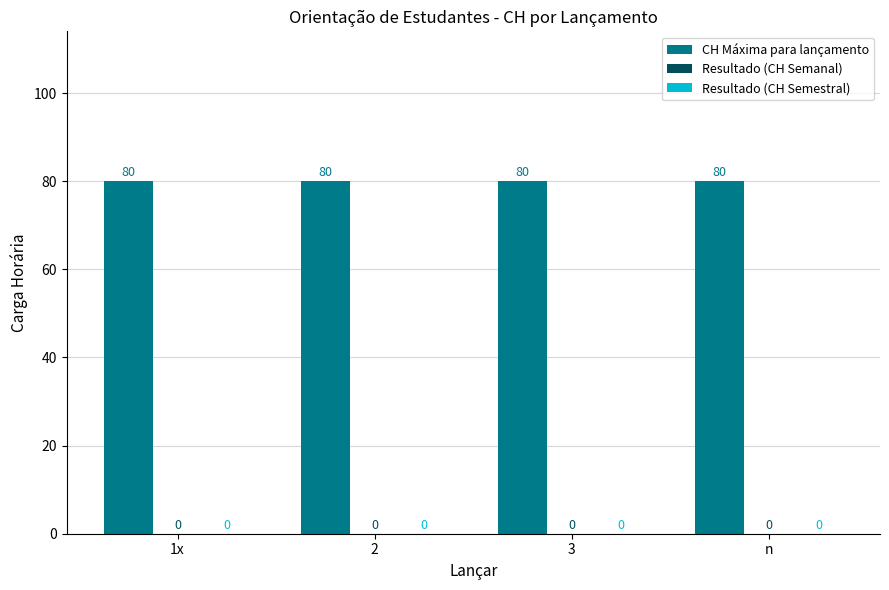

The Resultado (CH Semanal) series shows 0 at n. True or false?

True